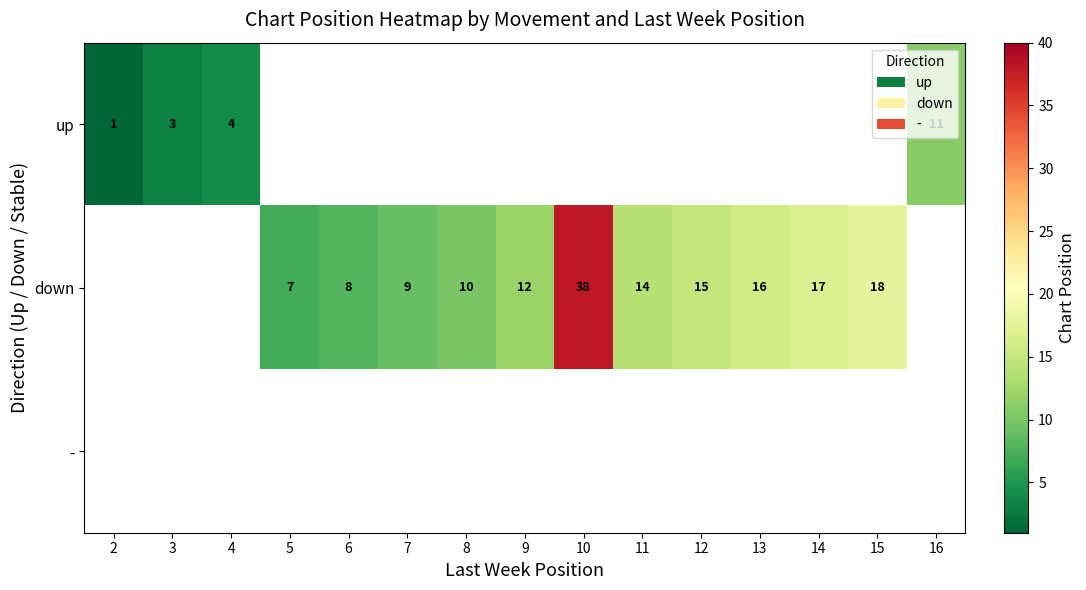

The up series shows 1 at 2. True or false?

True